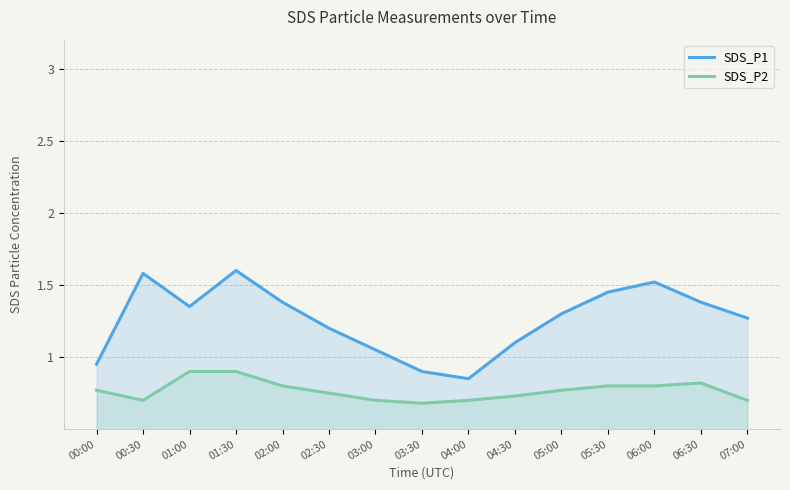

What are all the series names shown in the legend?

SDS_P1, SDS_P2